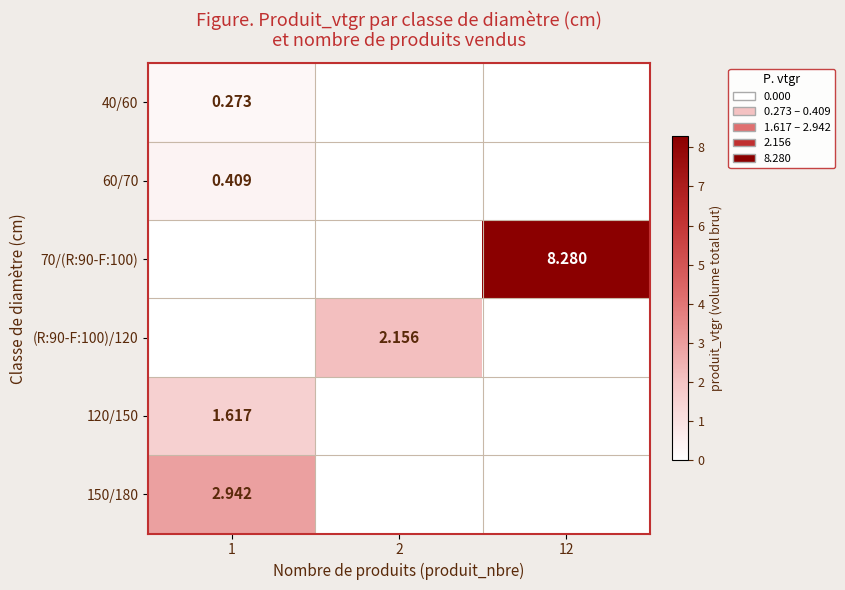

Count the 60/70 values in the range 0 to 1.

3